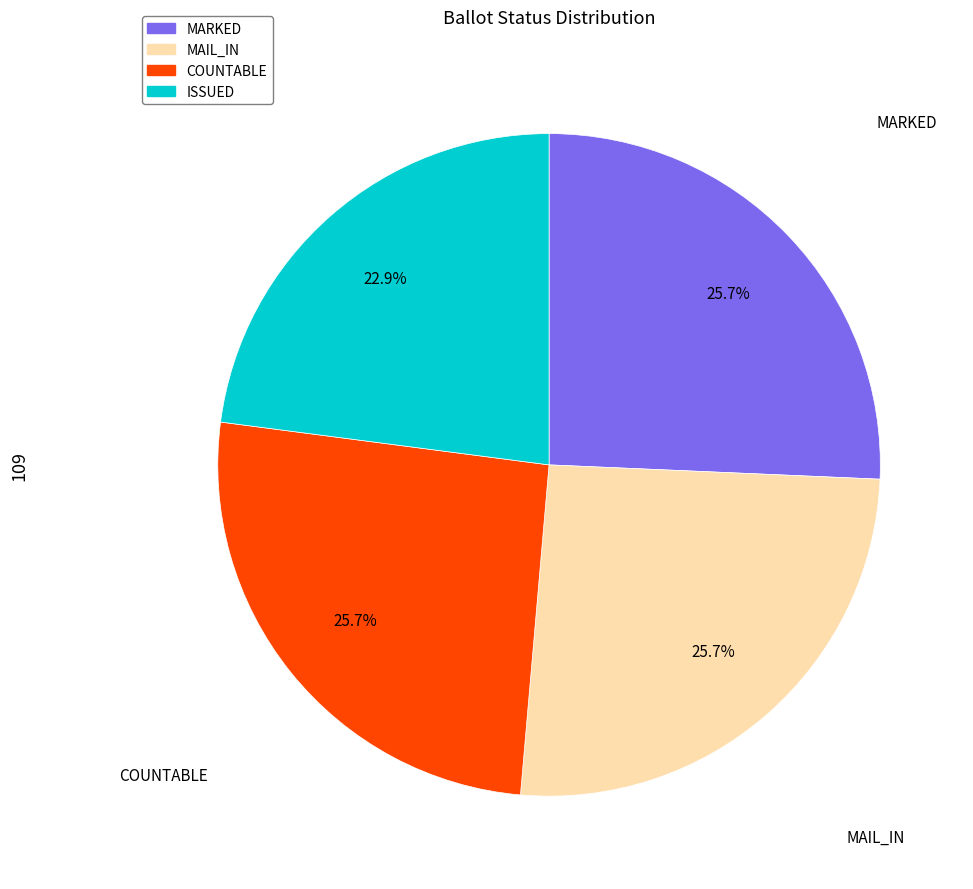

Is there a majority slice in this chart?

No